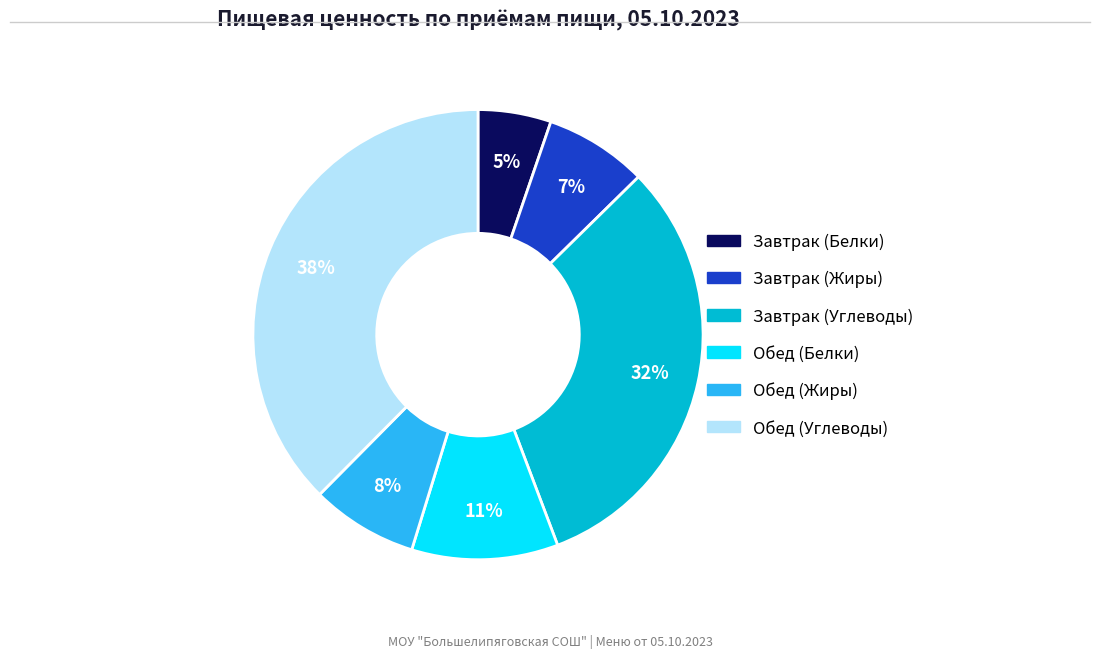

Which category has the biggest portion of the pie?

Обед (Углеводы)